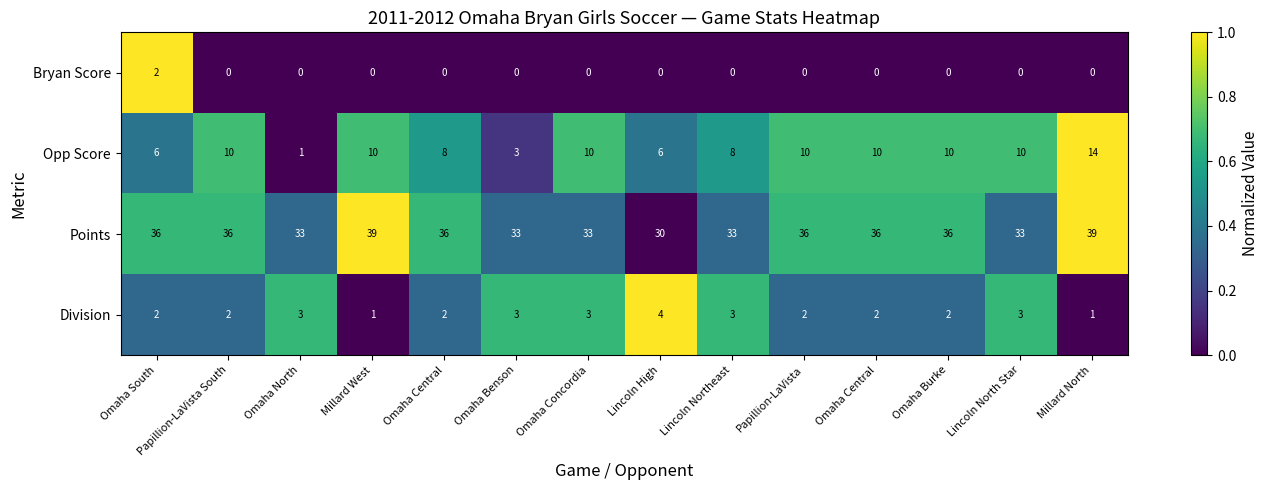

How many data points in Opp Score are less than 10?

6